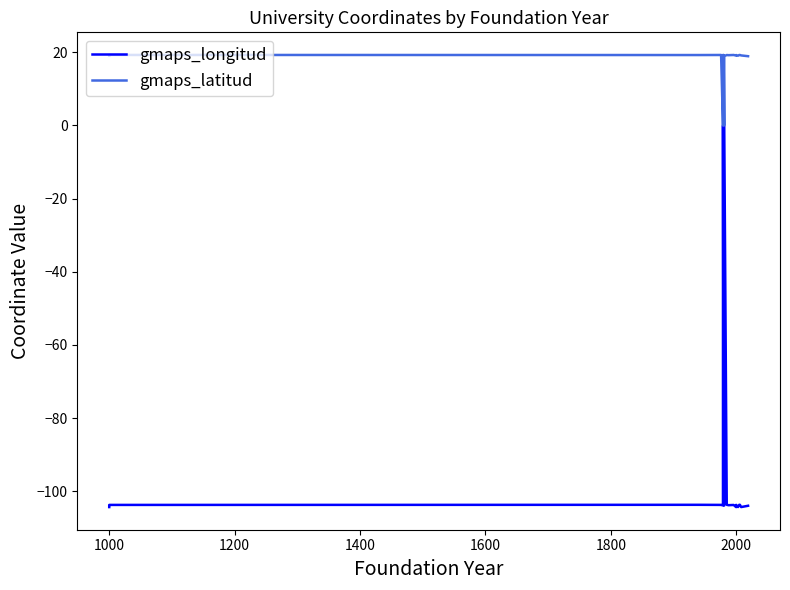

True or false: gmaps_latitud and gmaps_longitud intersect in this chart.

False